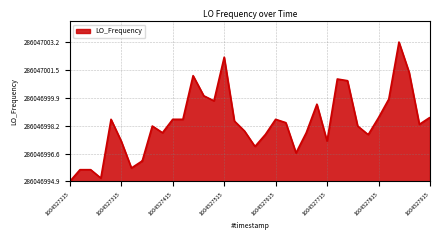

Is this an area chart (filled region under the line)?

Yes